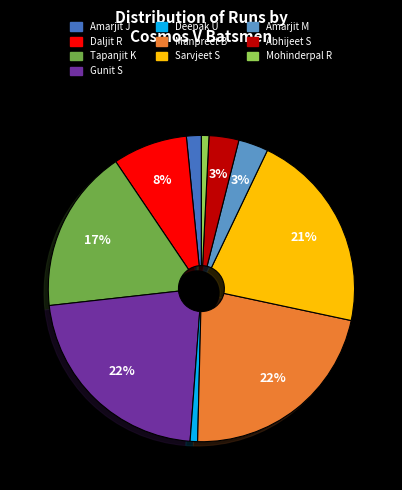

To the nearest percent, what is the difference between the largest and smallest slice percentages?

21%